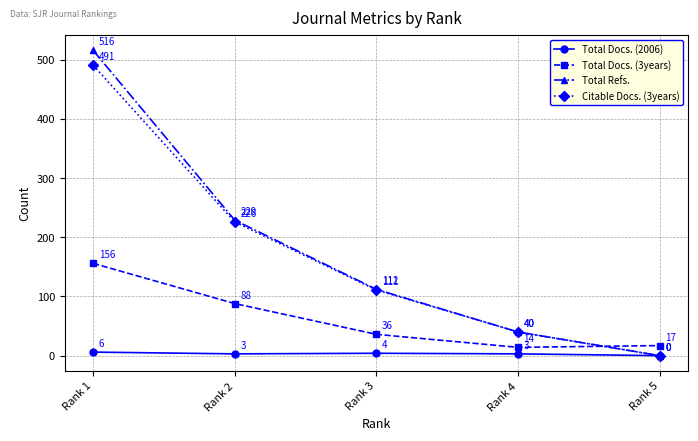

At which label is Total Docs. (3years) closest to 85?

Rank 2